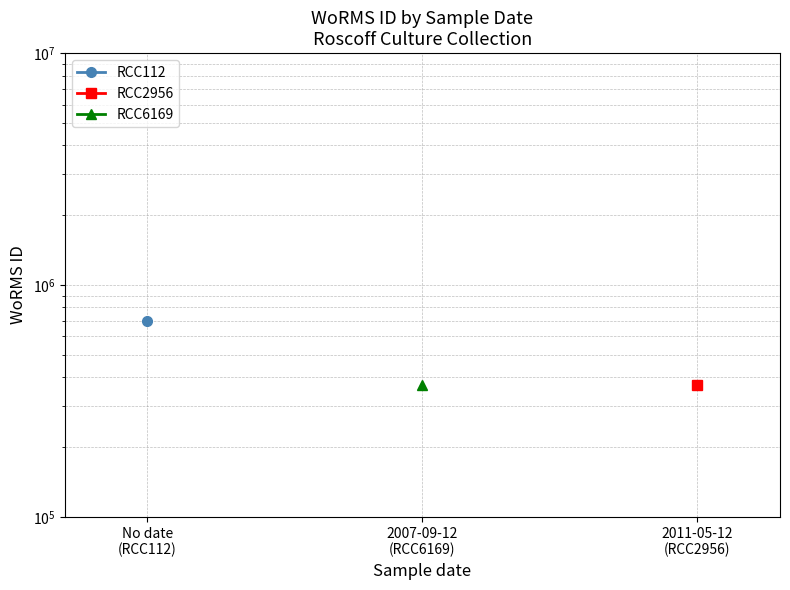

At which label is RCC112 closest to 699402?

No date
(RCC112)